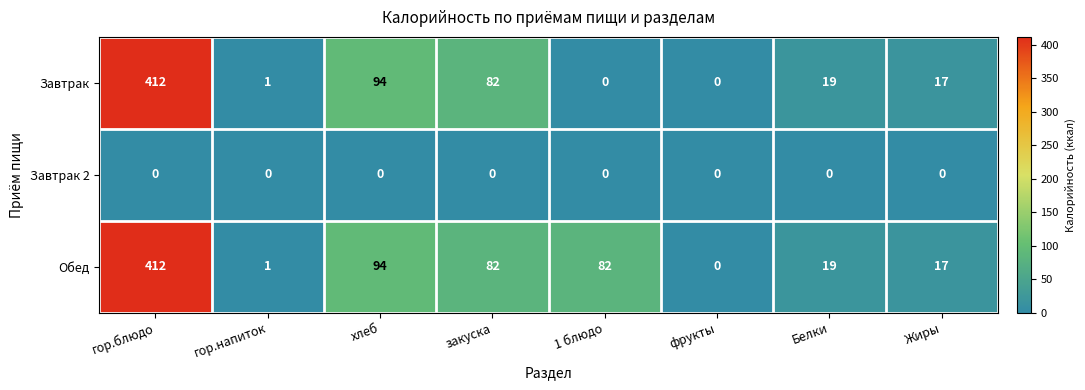

Where is Завтрак nearest to the value 206?

хлеб